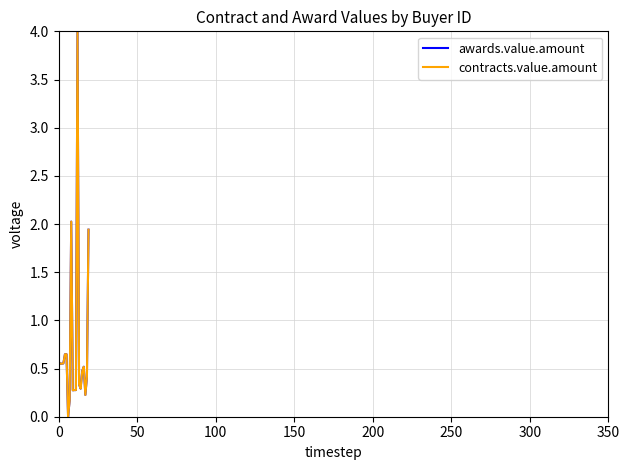

How many lines are shown in the chart?

2